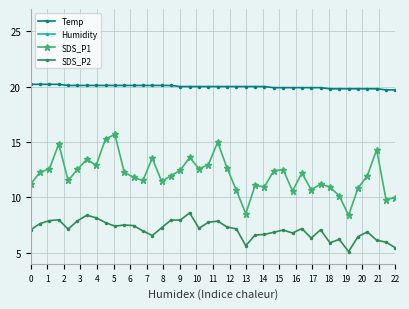

What is the minimum value shown in the chart?

5.1